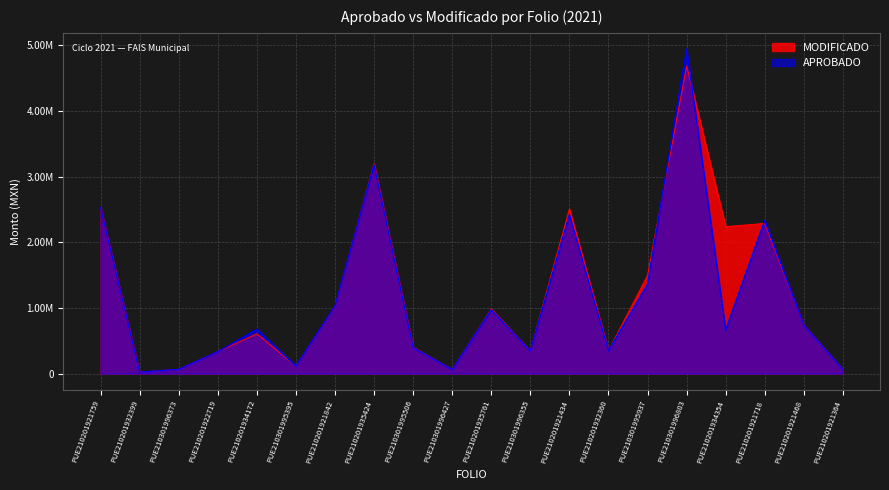

What position from the right is PUE210201921842?

14